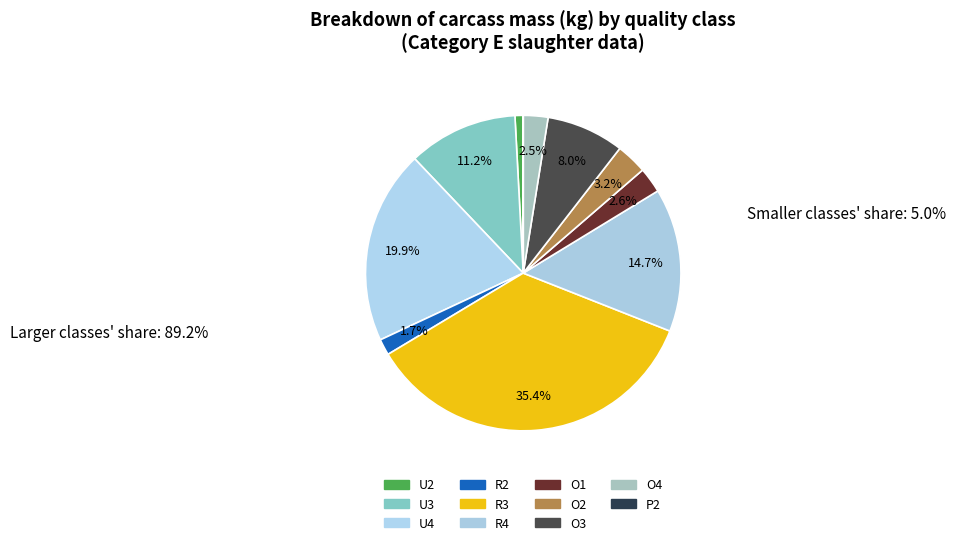

Does U4 represent more than half of the total?

No